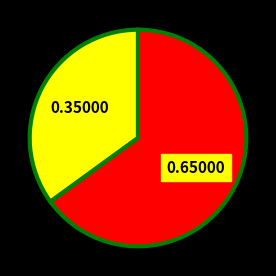

Is there any slice that represents more than half of the pie?

Yes